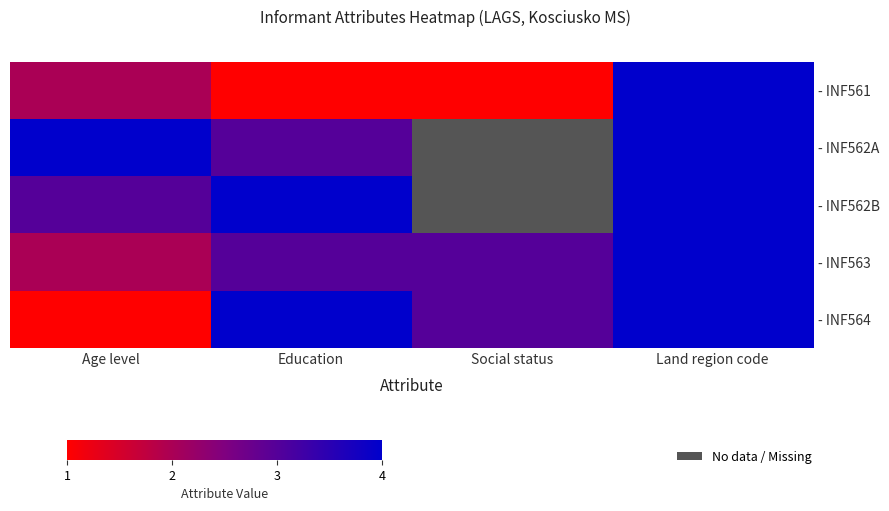

Read the - INF562B value at Land region code.

4.0